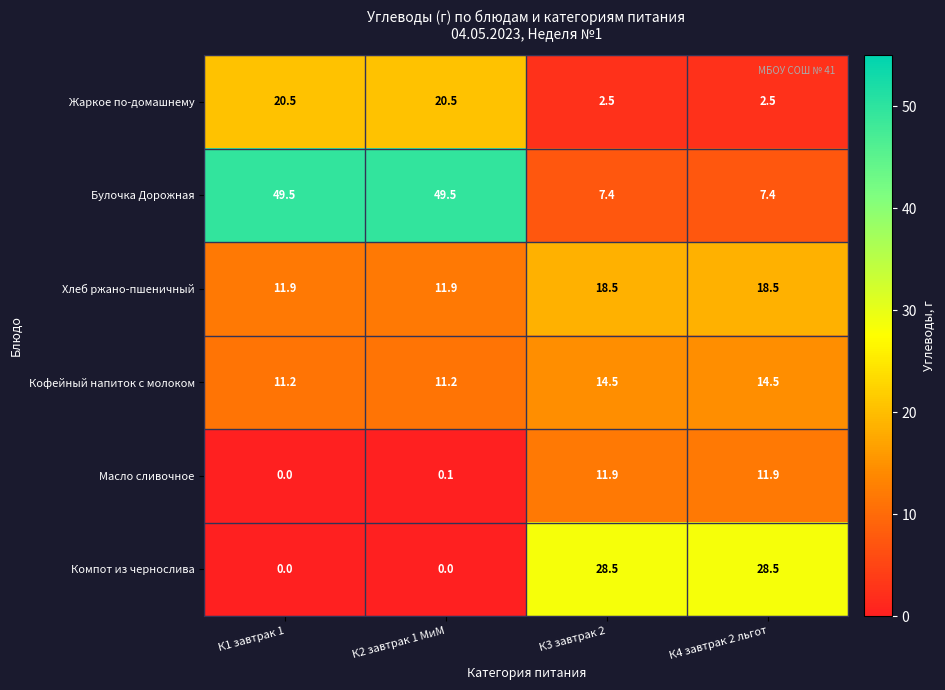

At К2 завтрак 1 МиМ, list the series in order from smallest to largest.

Компот из чернослива, Масло сливочное, Кофейный напиток с молоком, Хлеб ржано-пшеничный, Жаркое по-домашнему, Булочка Дорожная